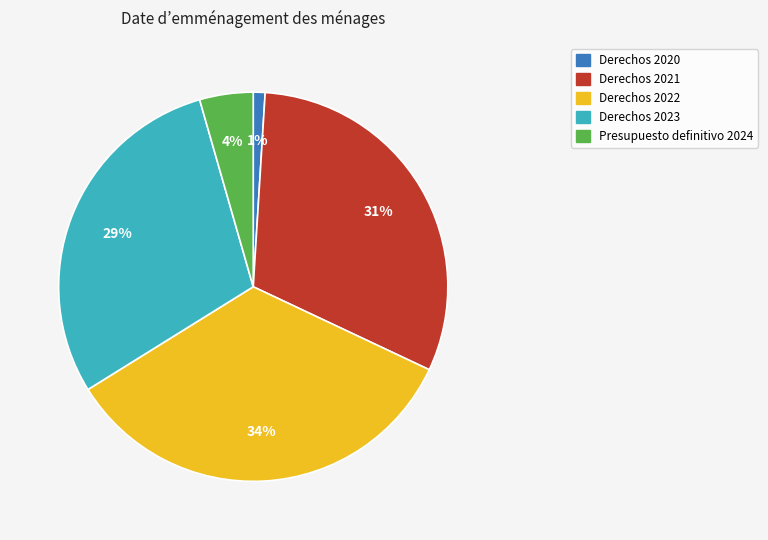

How many segments does this pie chart have?

5